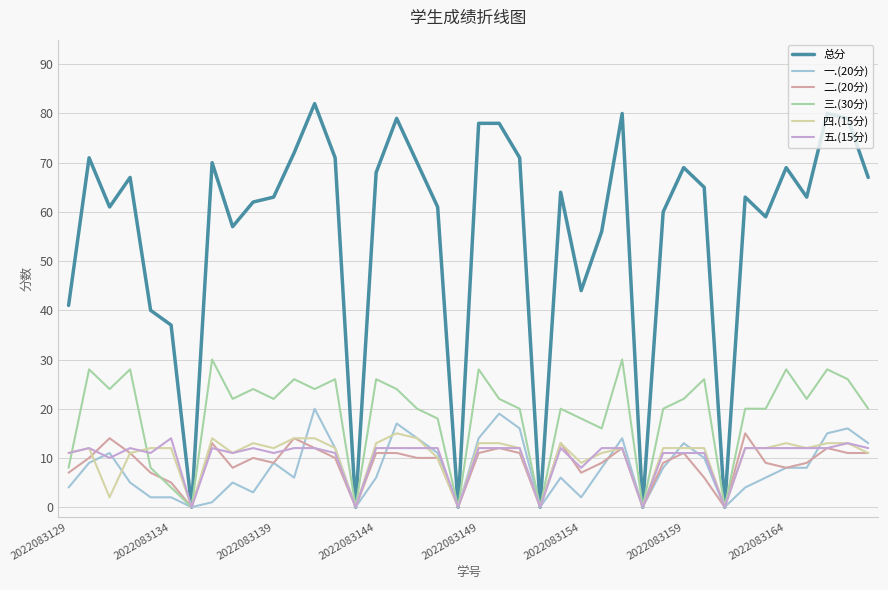

Which series has the largest total across all categories?

总分